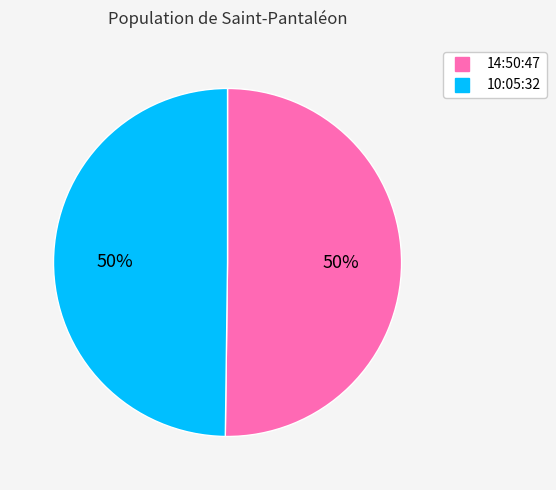

Approximately how many times larger is the value at 10:05:32 compared to 14:50:47?

1.0